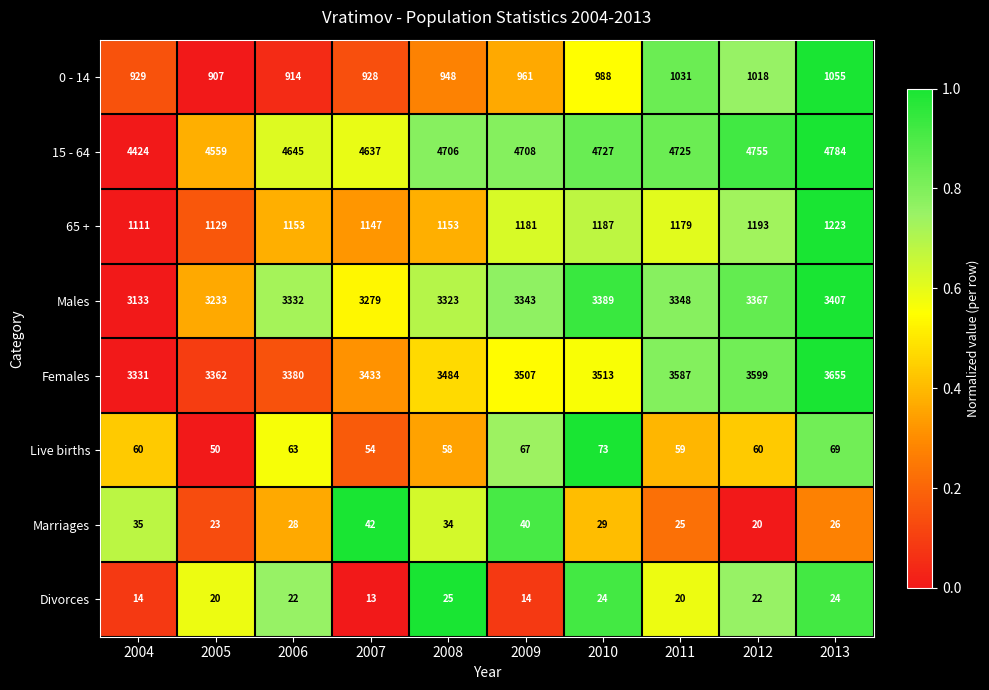

What is the difference between the maximum and minimum values in the Marriages series?

22